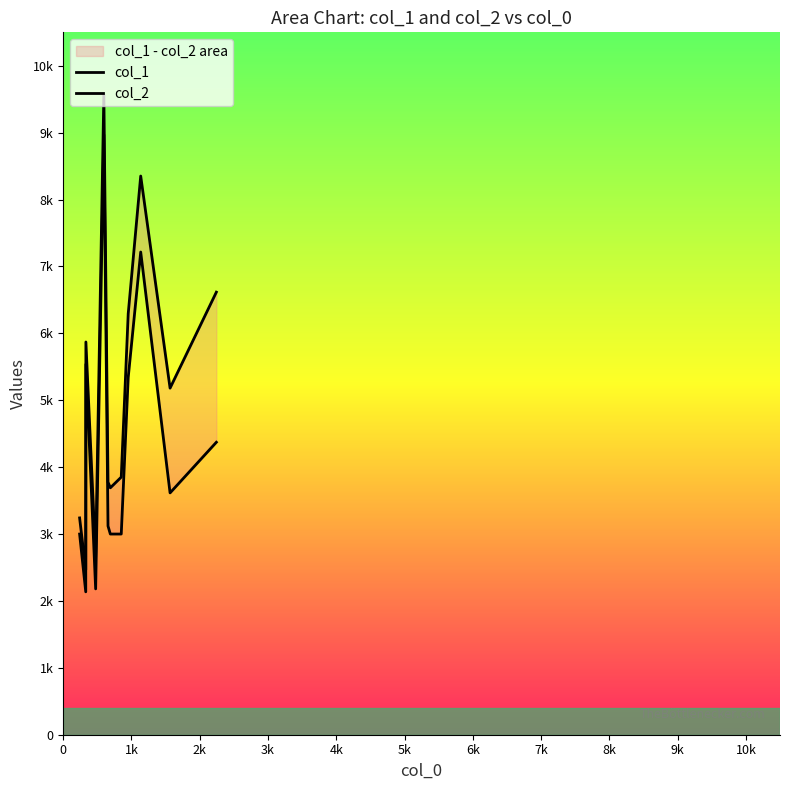

What is the maximum value shown in the chart?

9566